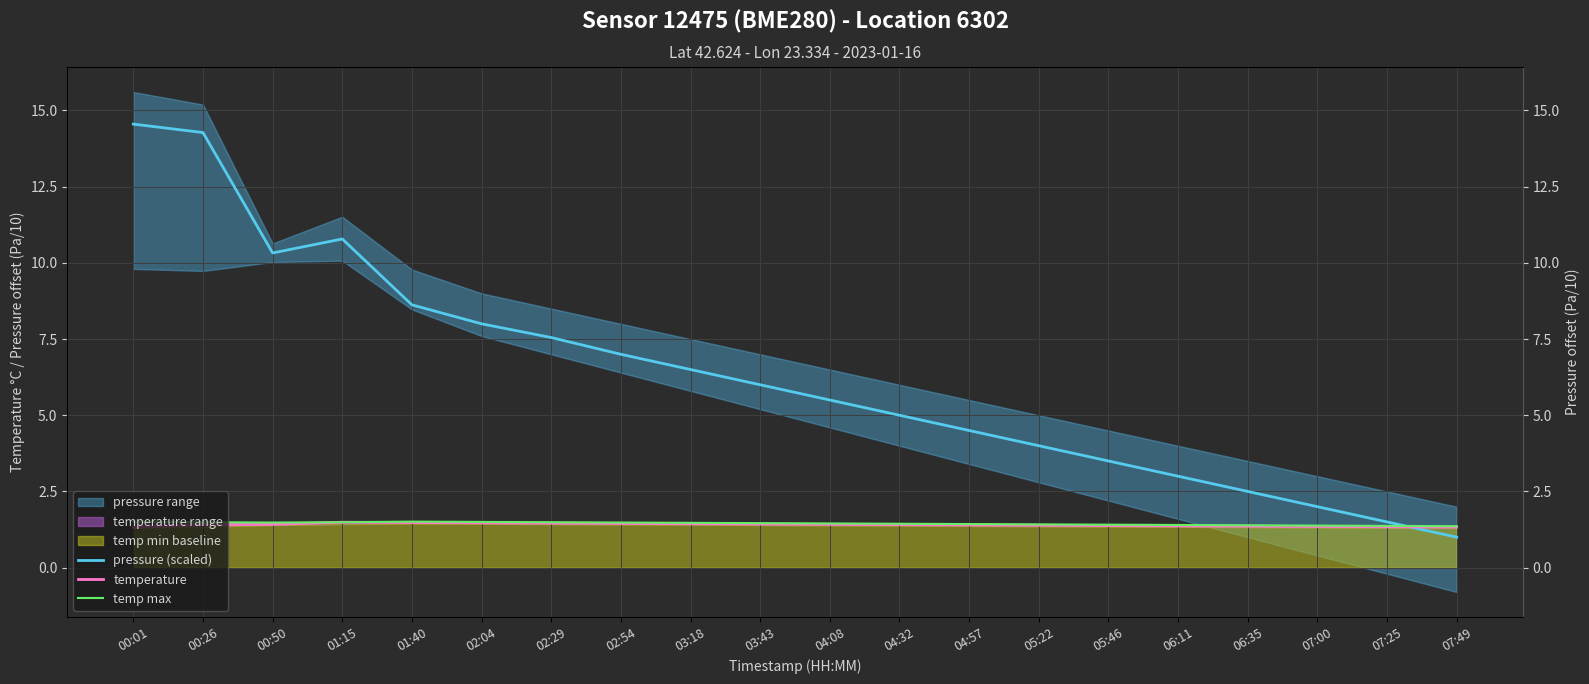

True or false: temp max has more than 1 interior local peaks.

False